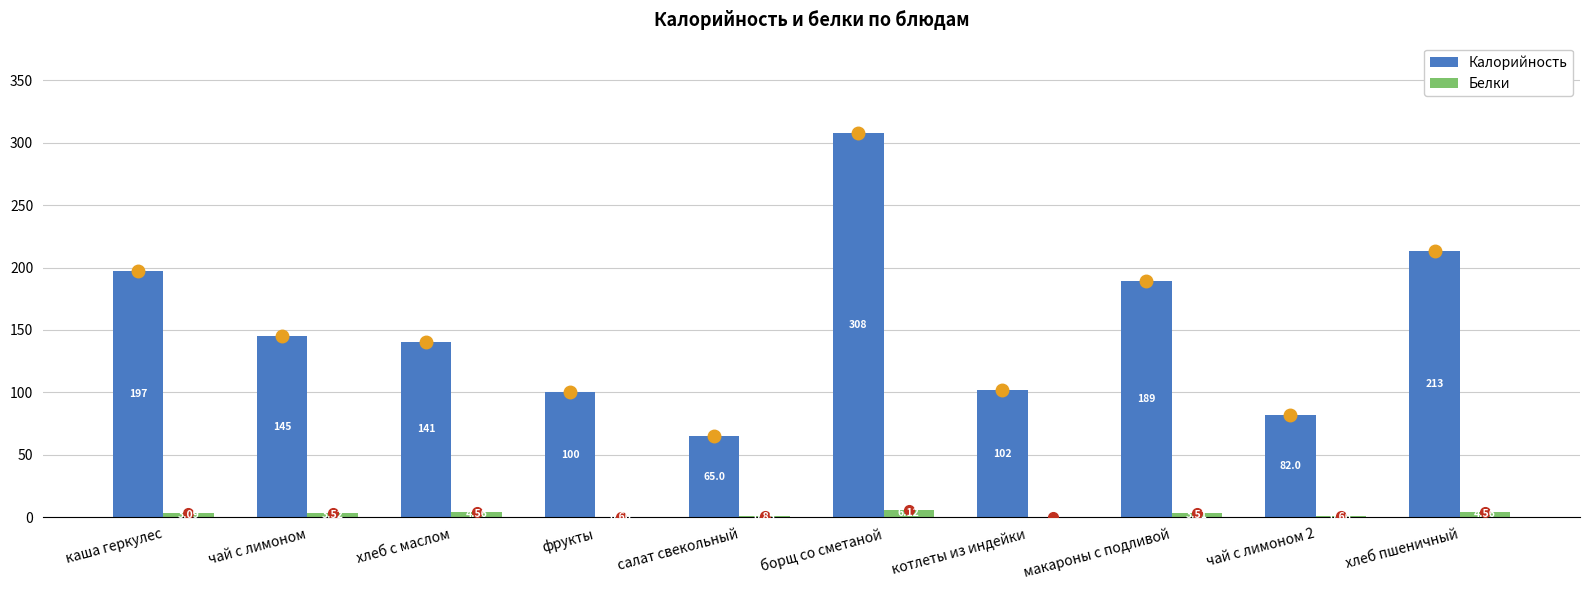

Which series has the widest spread of values?

Калорийность